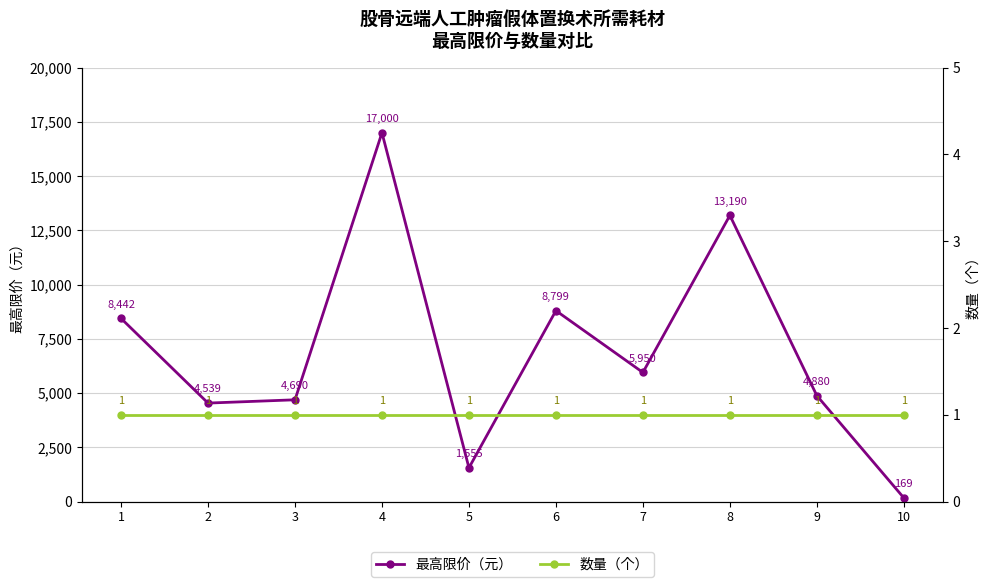

What are all the series names shown in the legend?

最高限价（元）, 数量（个）